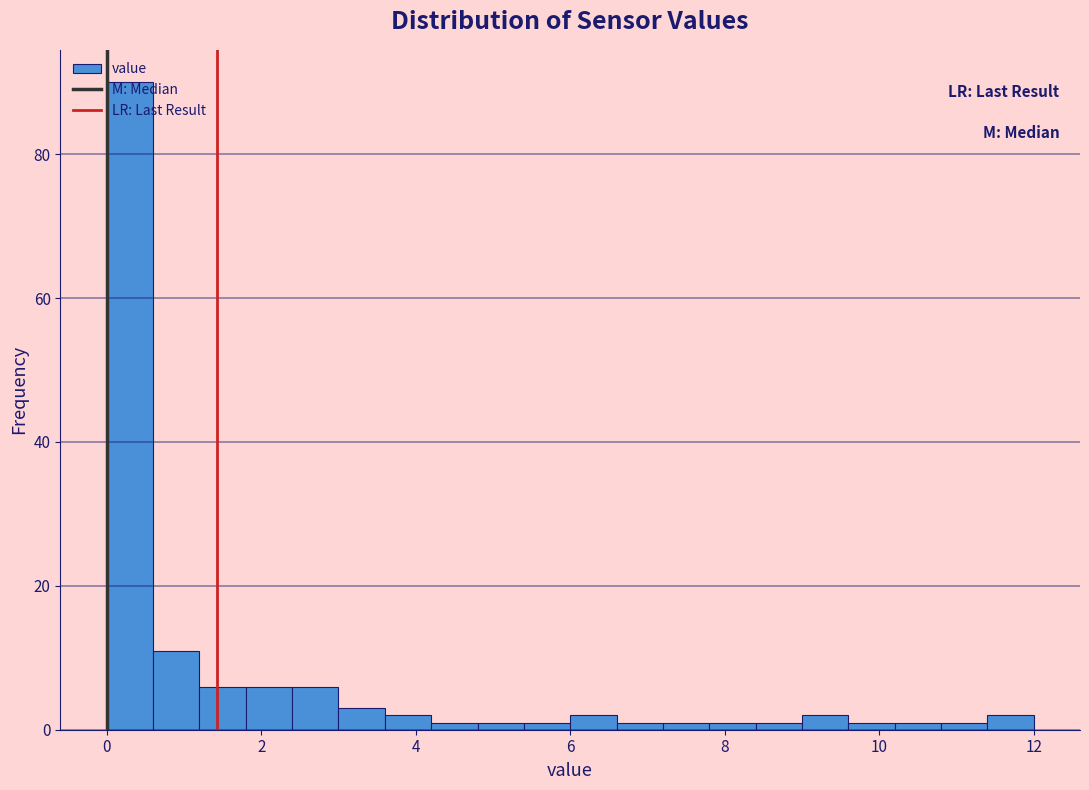

Around what value on the x-axis is the tallest bar? Give the approximate position of its centre, as read against the axis.

0.4